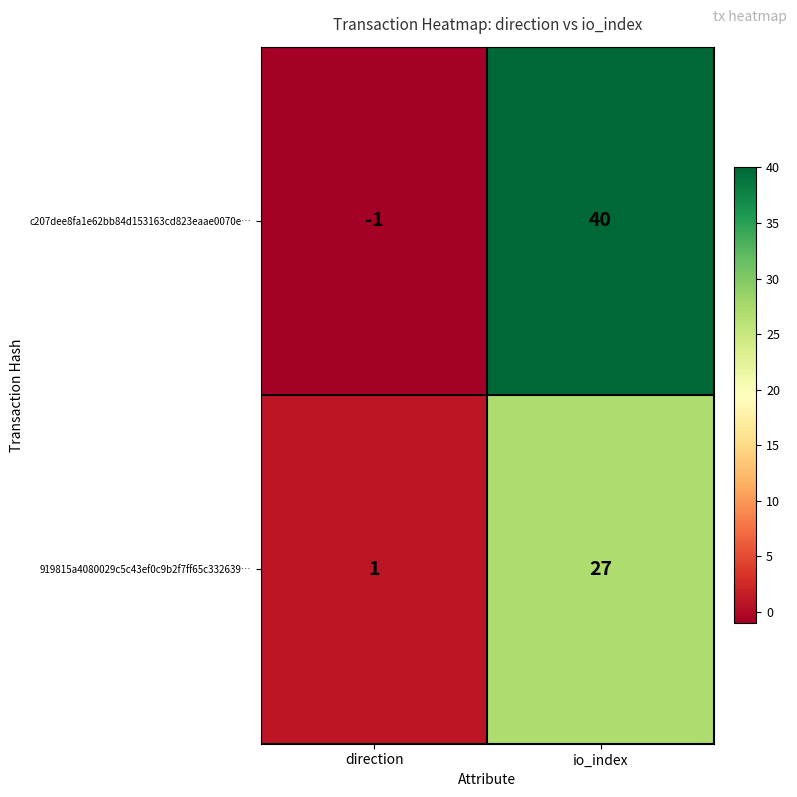

The c207dee8fa1e62bb84d153163cd823eaae0070e… series shows 53 at io_index. True or false?

False